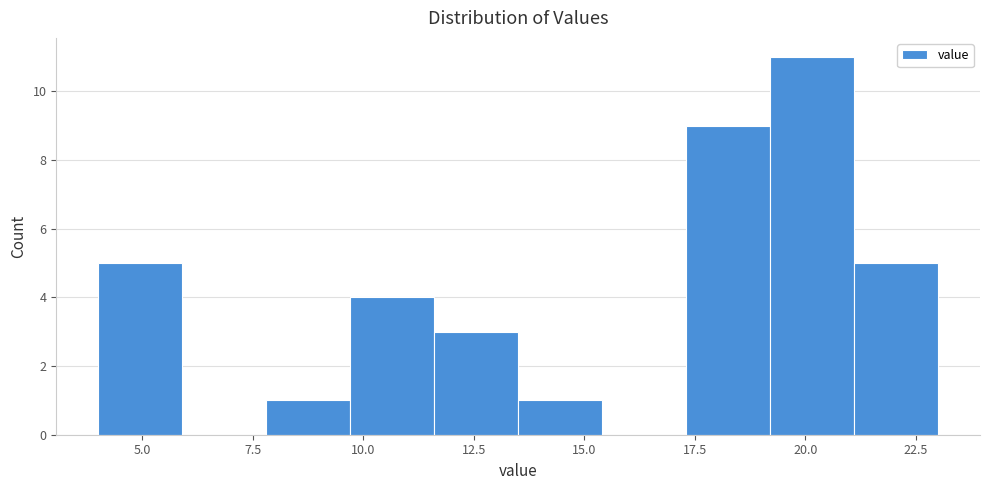

Read against the x-axis, roughly where is the centre of the tallest bar?

20.0